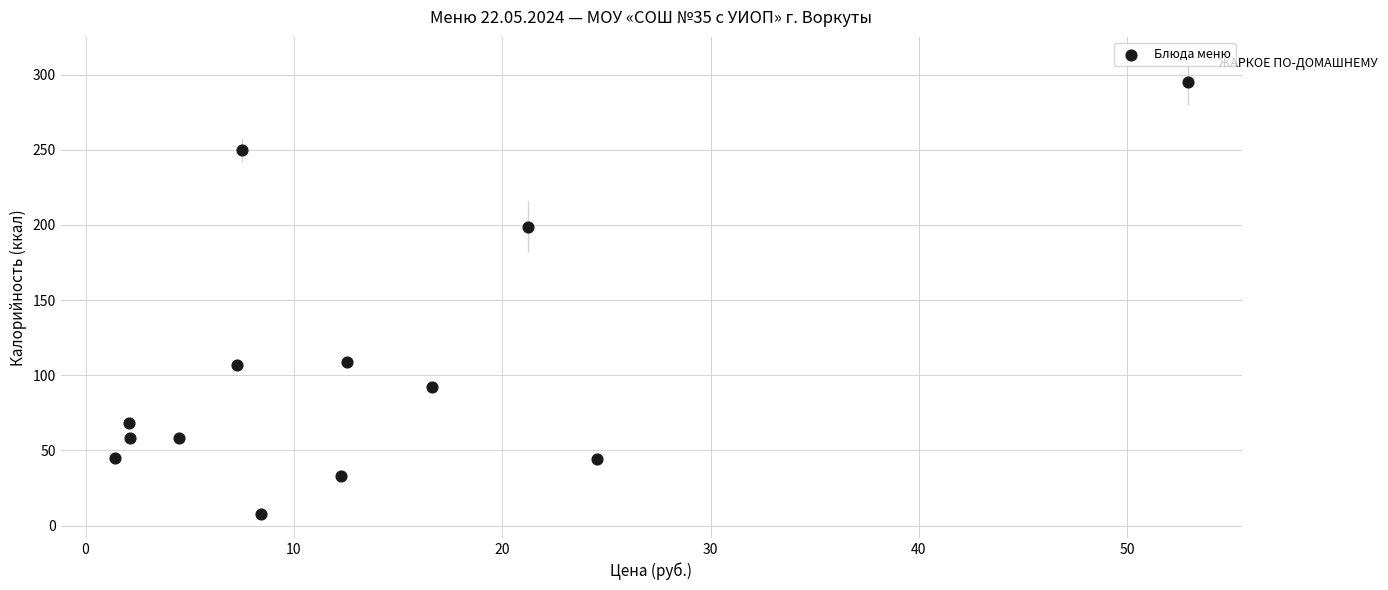

What is the range of Y values (max minus min)?

287